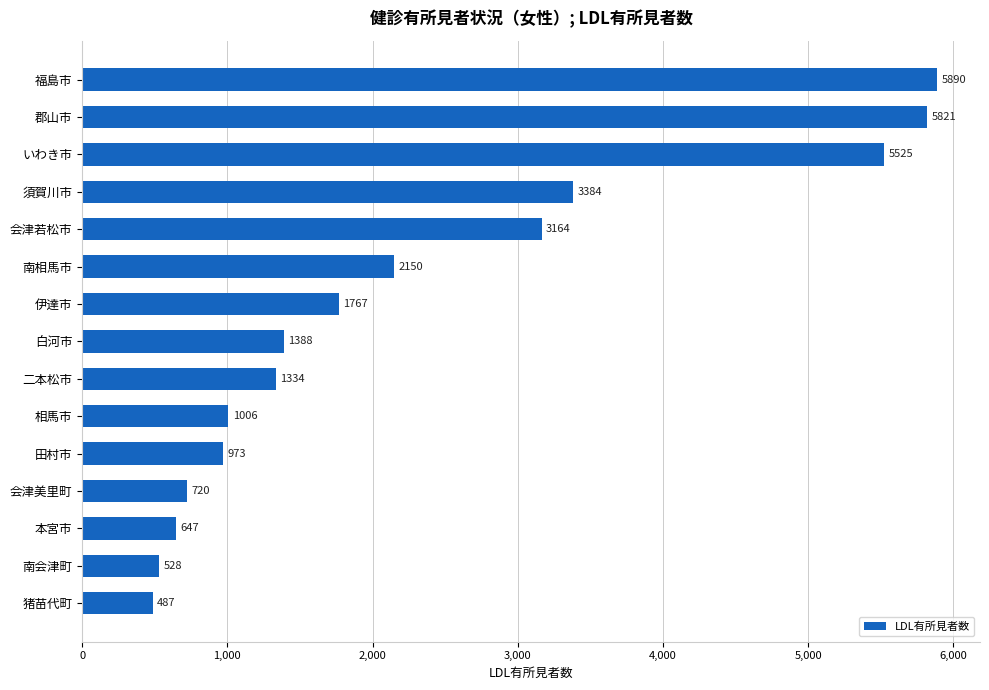

What is the average value?

2319